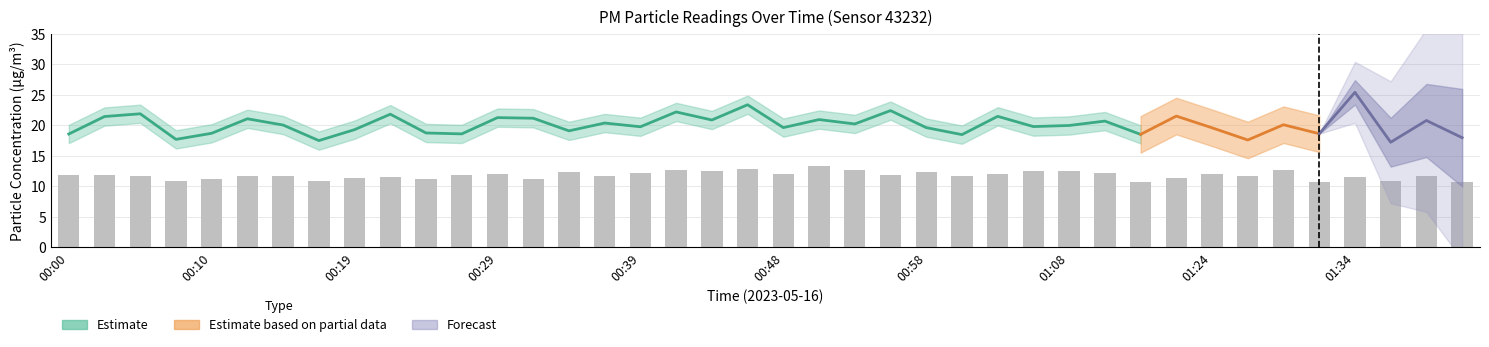

What position from the left is 00:58?

7